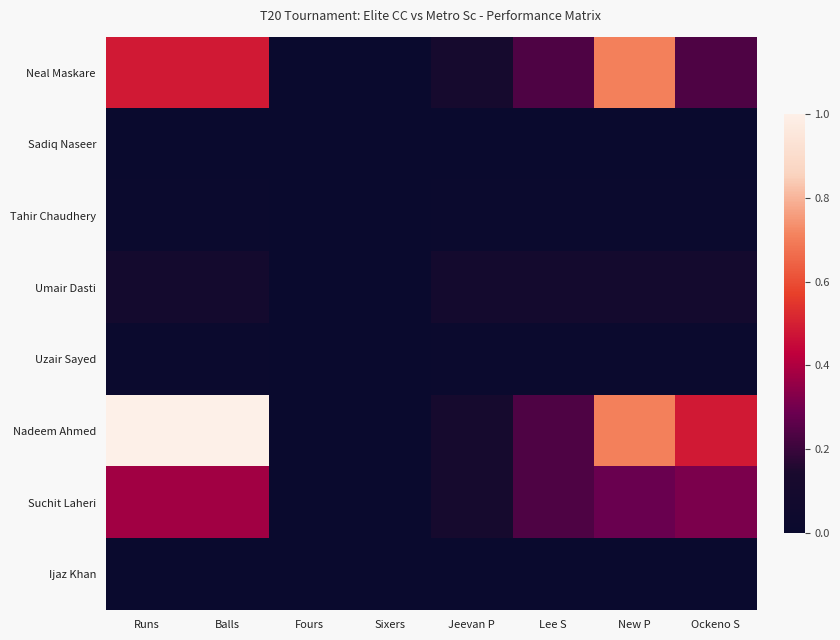

What is the spread (max minus min) of values at New P?

0.7